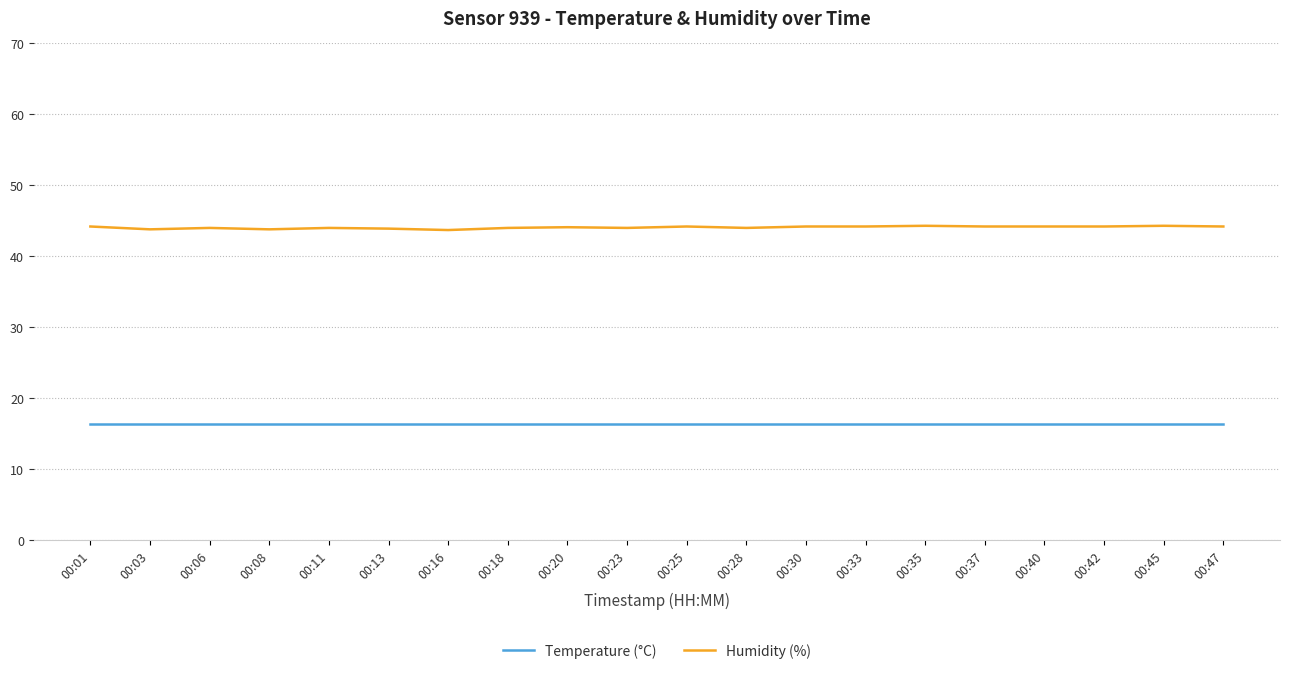

List the series in order of their overall mean, lowest first.

Temperature (°C), Humidity (%)